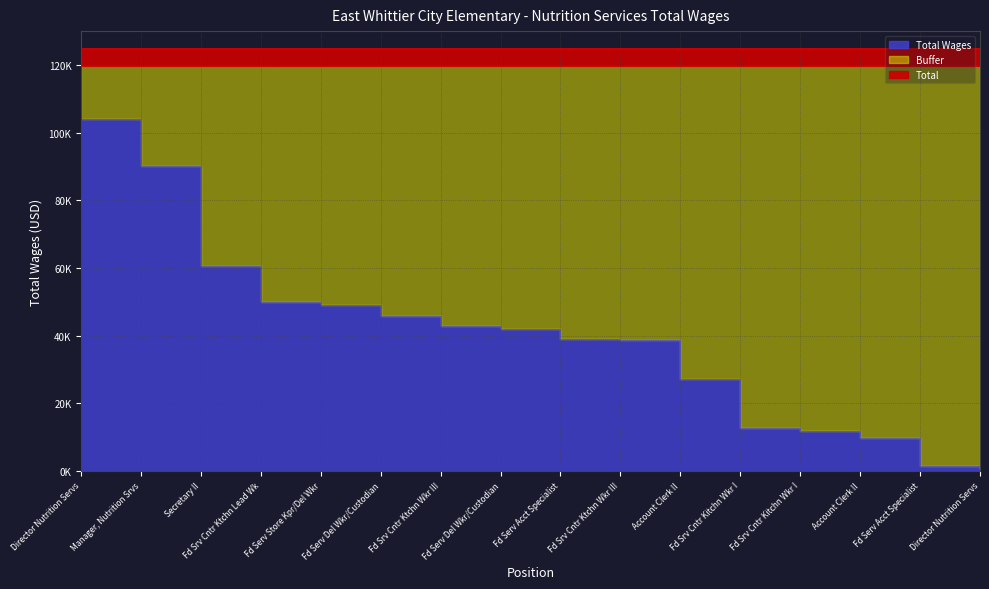

The value at Fd Srv Cntr Ktchn Lead Wk is 49836. True or false?

True